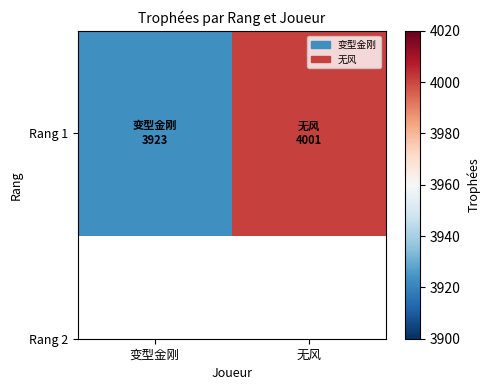

What is the approximate value at 变型金刚?

3923